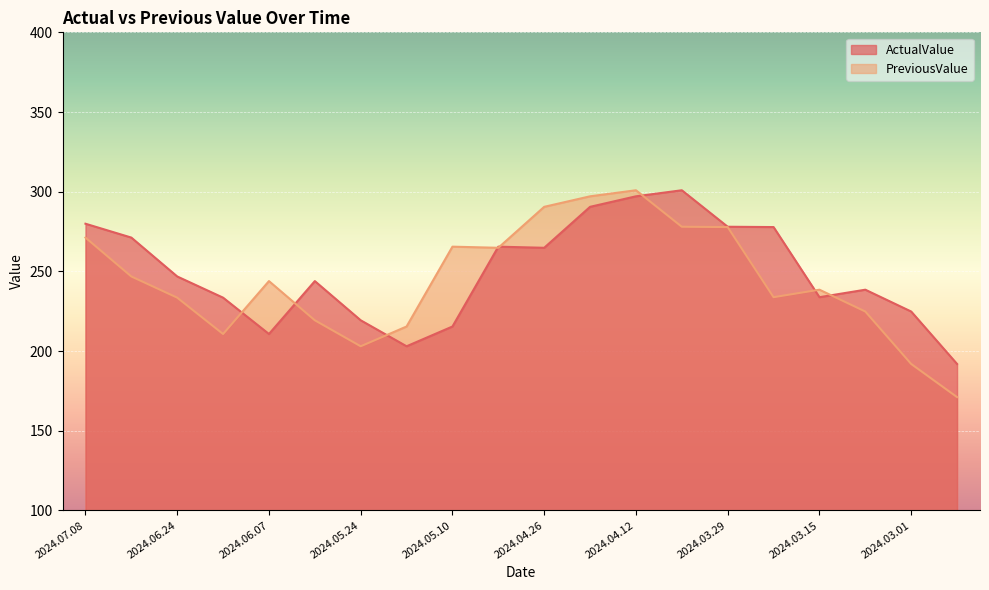

The value of ActualValue at 2024.04.26 is 70.9. True or false?

False